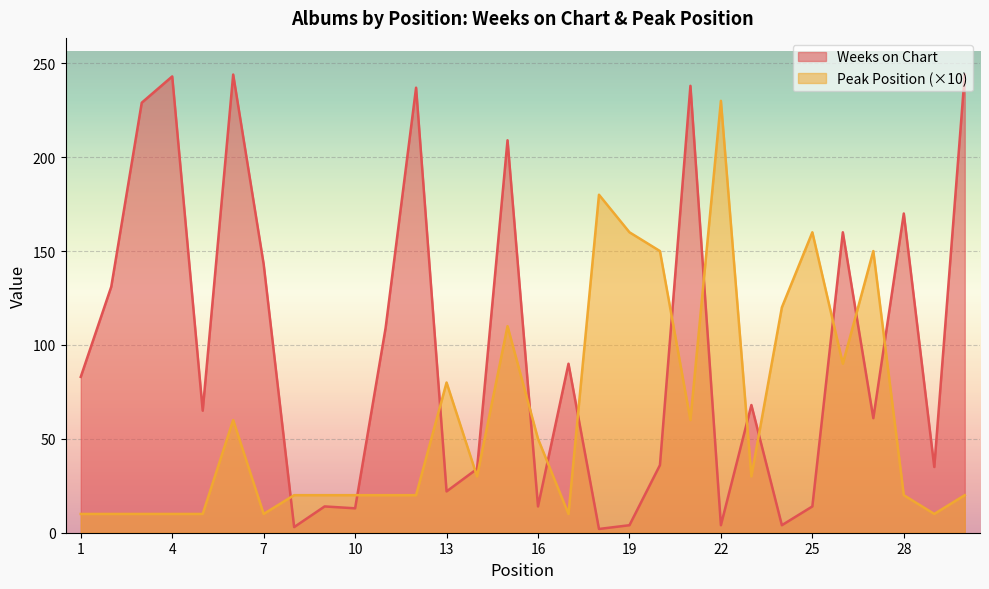

Where is Weeks on Chart nearest to the value 123?

2